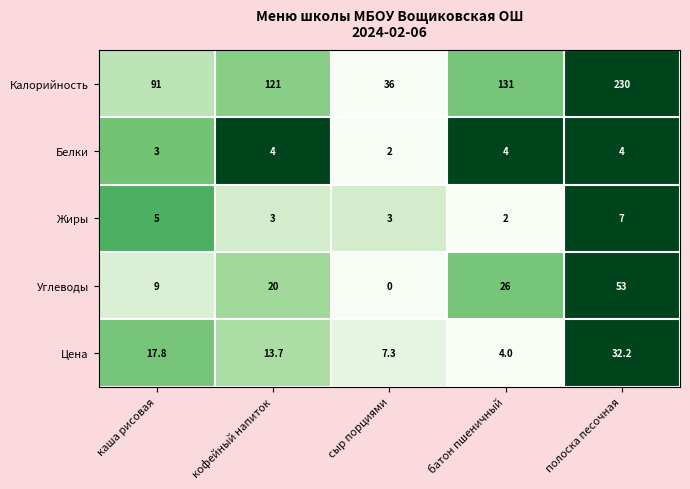

The Жиры series shows 5.0 at каша рисовая. True or false?

True